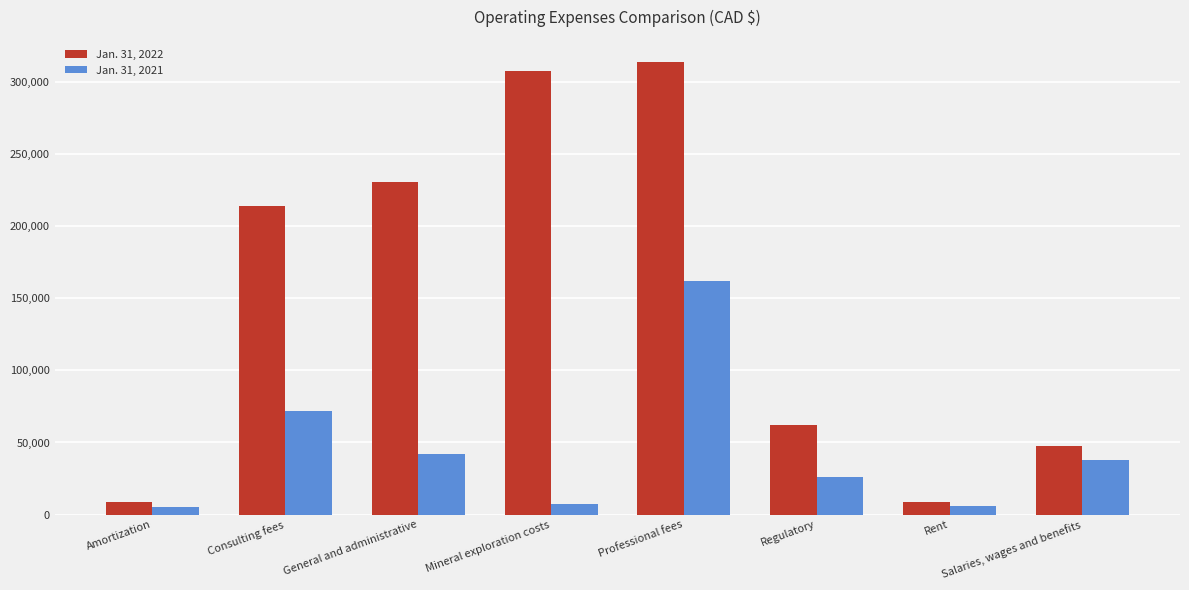

What is the average value of the Jan. 31, 2022 series?

149131